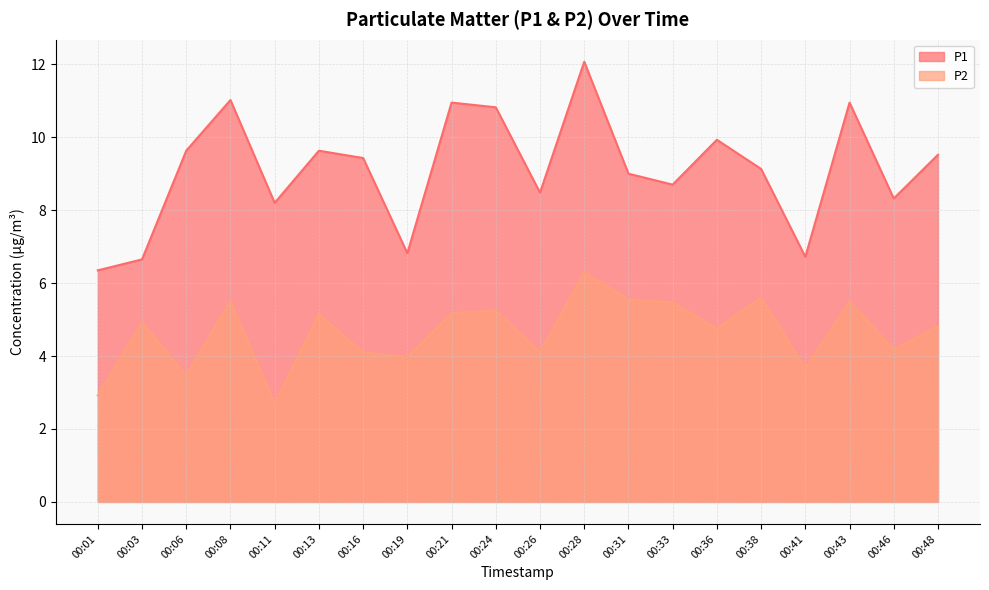

Does the chart display data point markers on the line(s)?

No